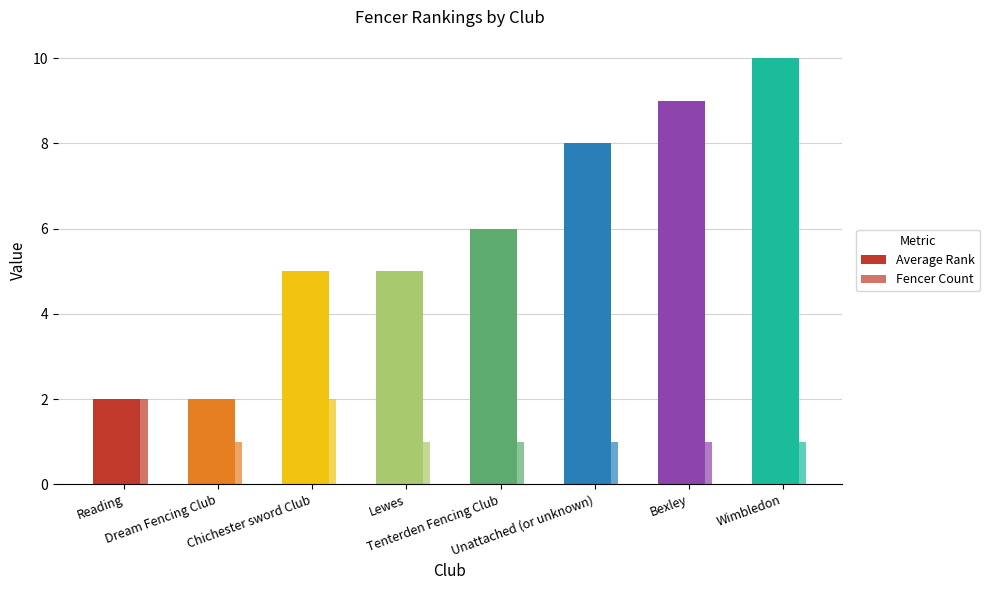

How many Average Rank values are between 5 and 9?

5